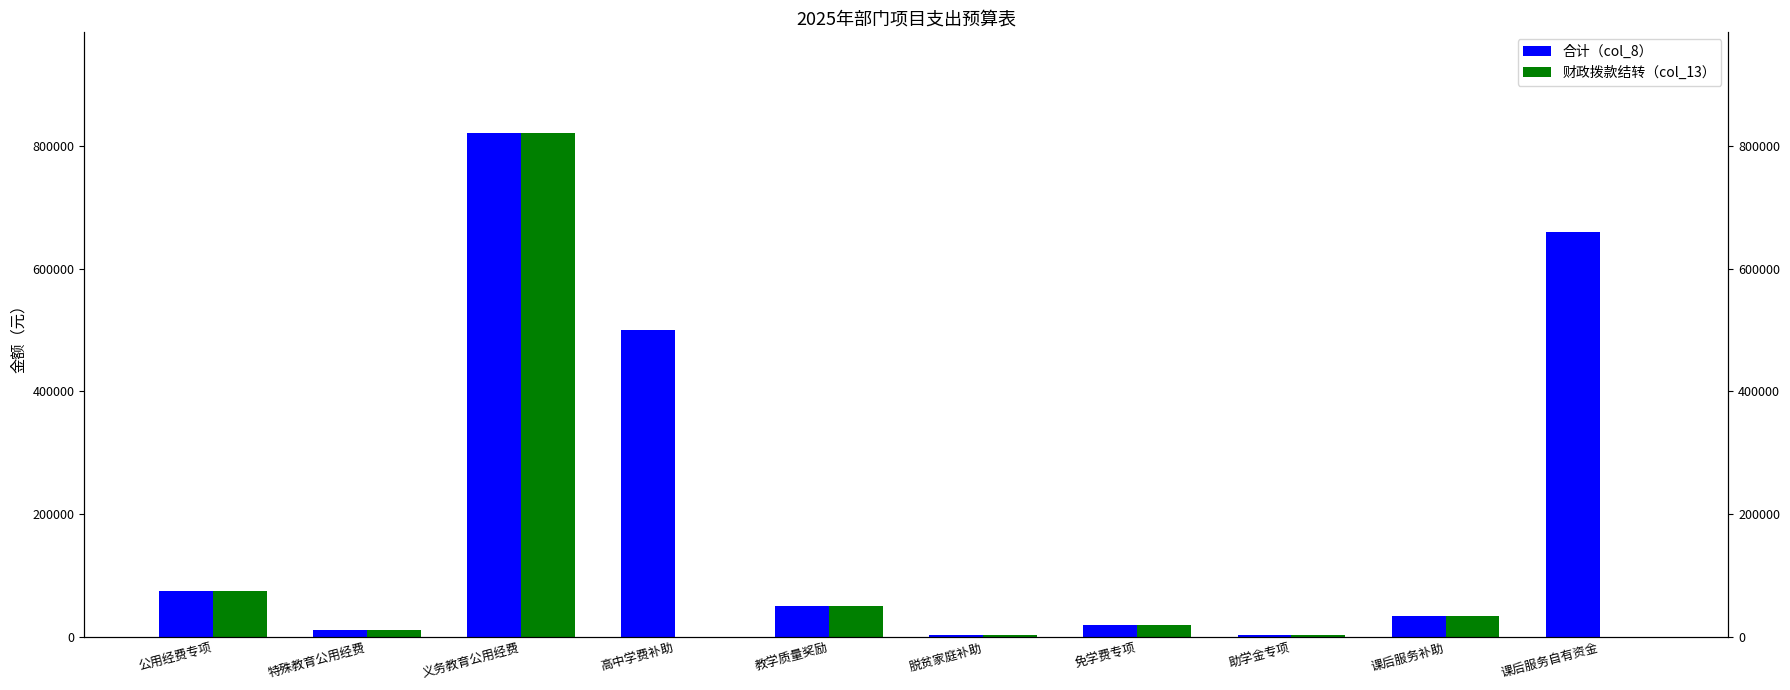

What is the difference between the 财政拨款结转（col_13） values at 课后服务补助 and 教学质量奖励?

15960.0